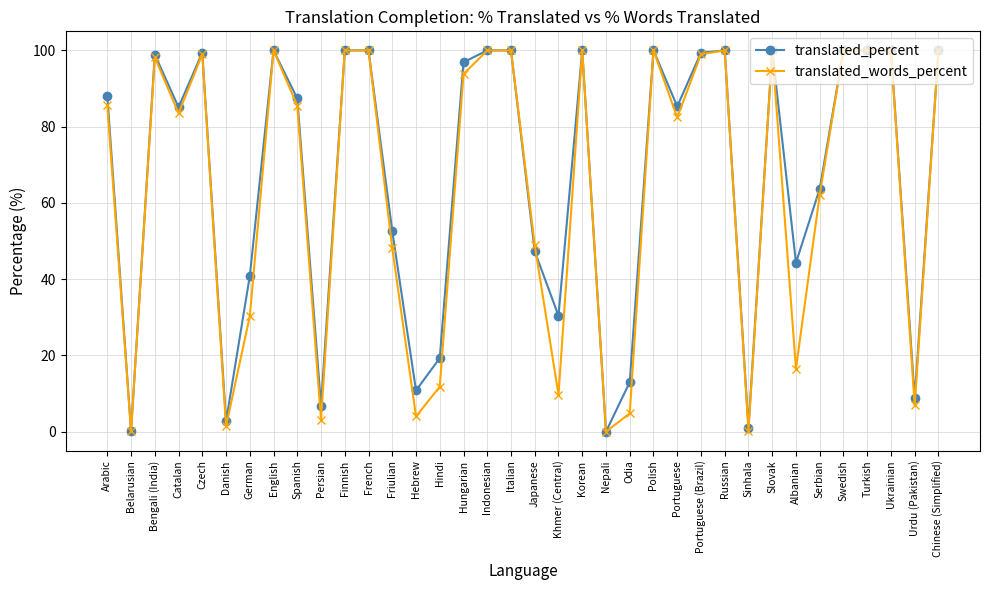

What is the difference between the translated_percent values at English and Japanese?

52.7